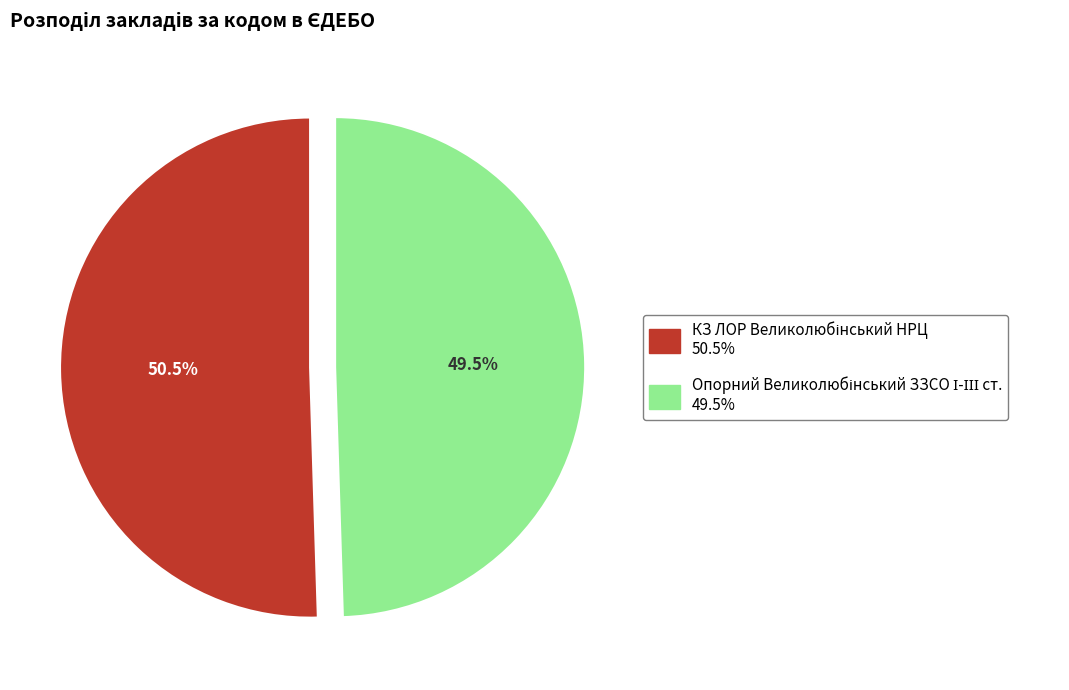

Count the number of slices in the pie.

2